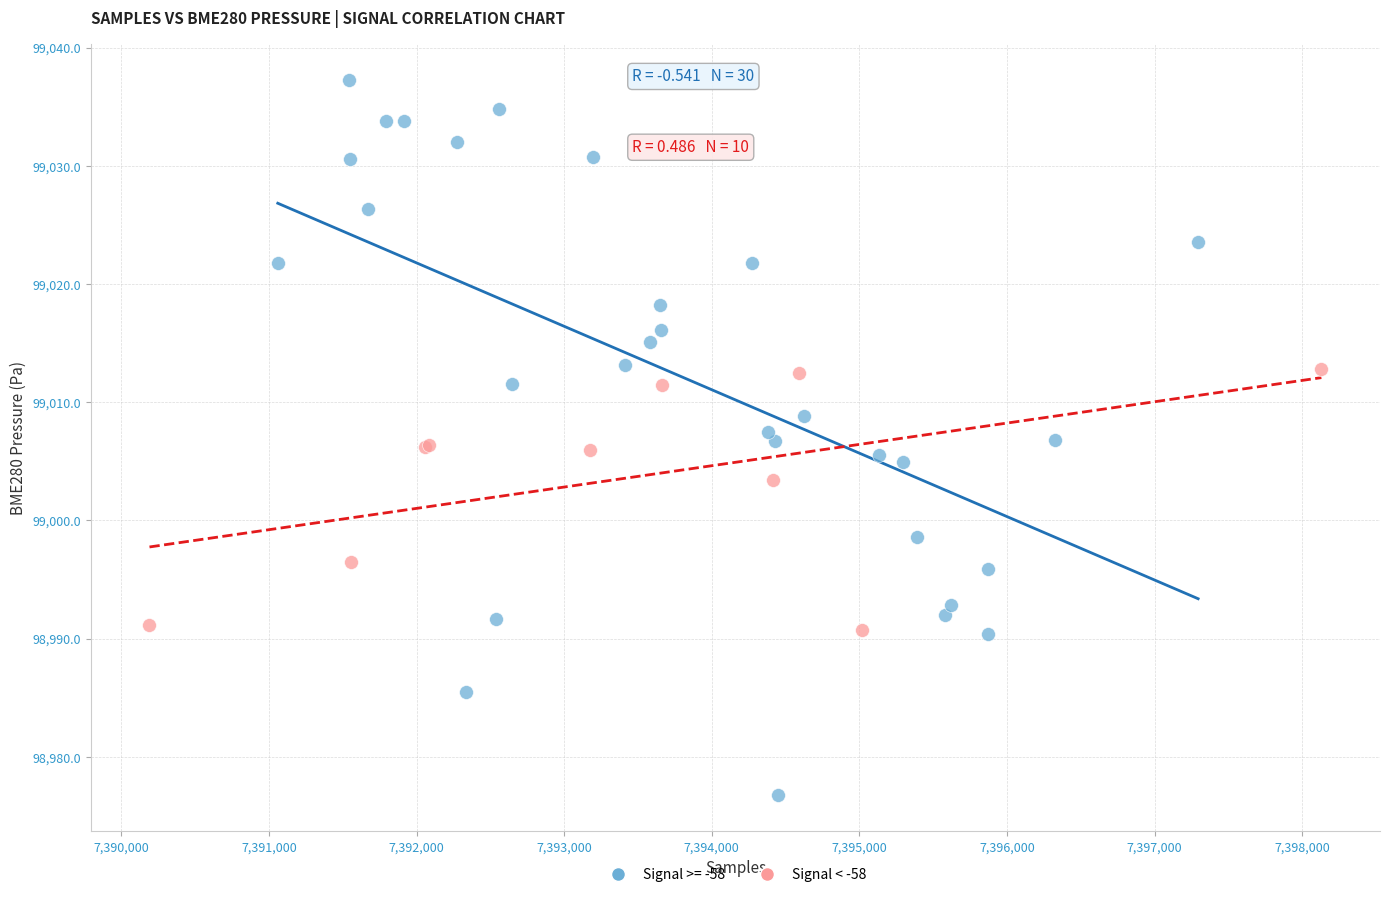

Which series has the largest Y range (max minus min)?

Signal >= -58